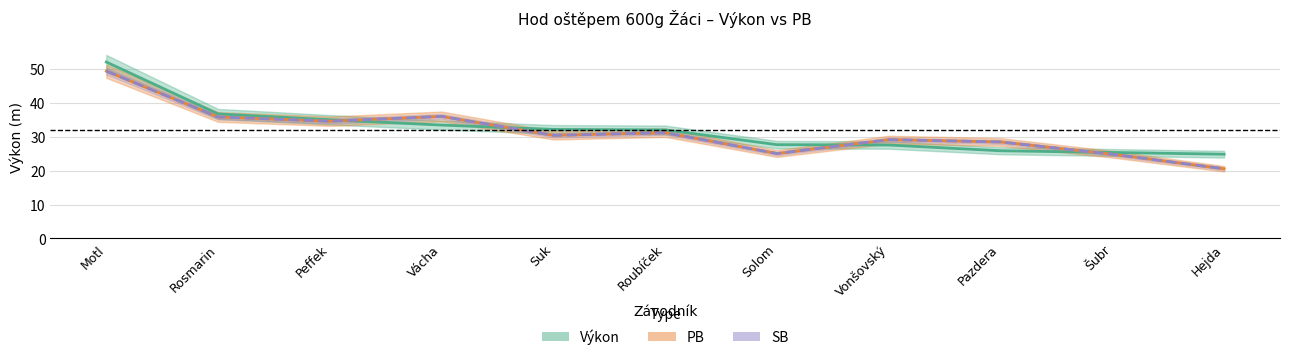

Which series has the widest spread of values?

PB